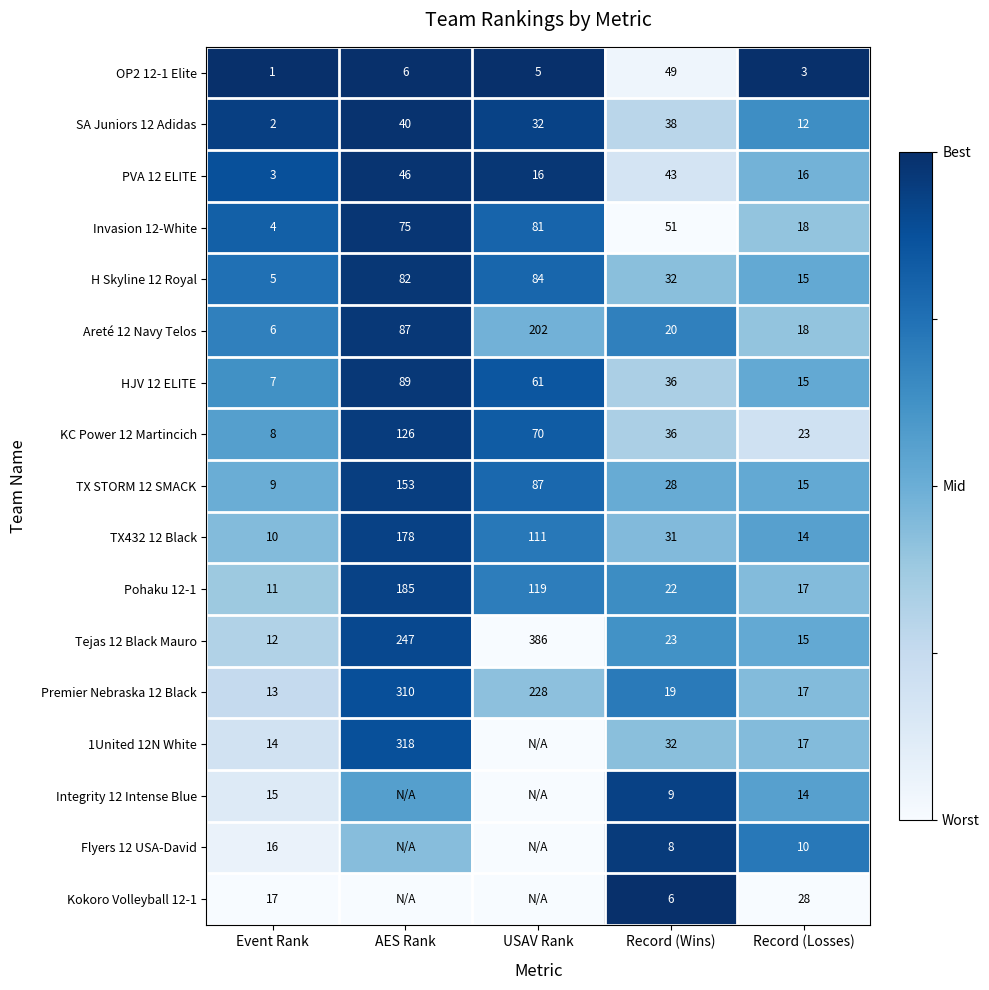

Is the value of PVA 12 ELITE at Record (Wins) greater than the value of Premier Nebraska 12 Black at USAV Rank?

No